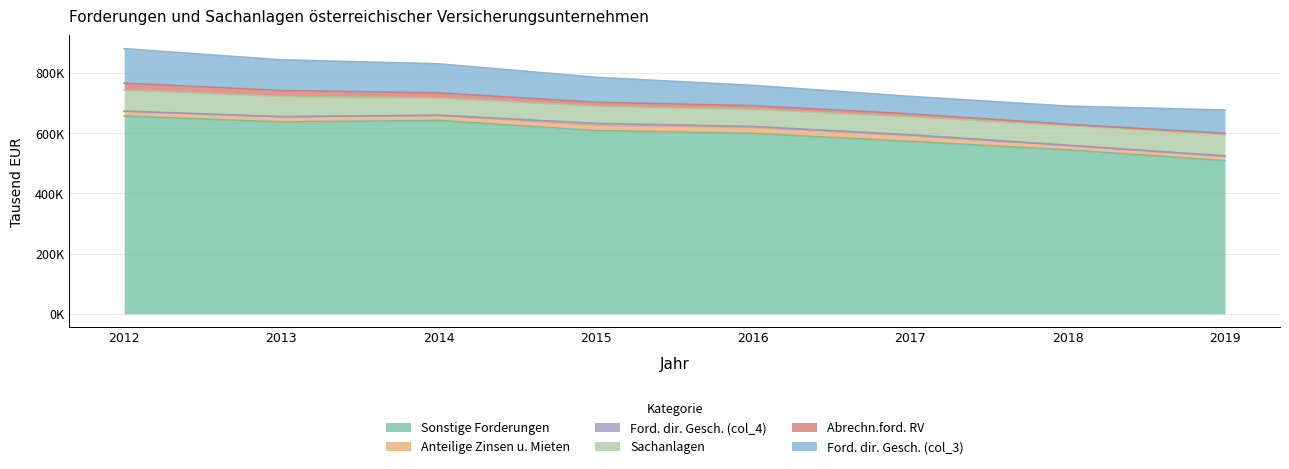

At how many categories does at least one series exceed 122597?

8